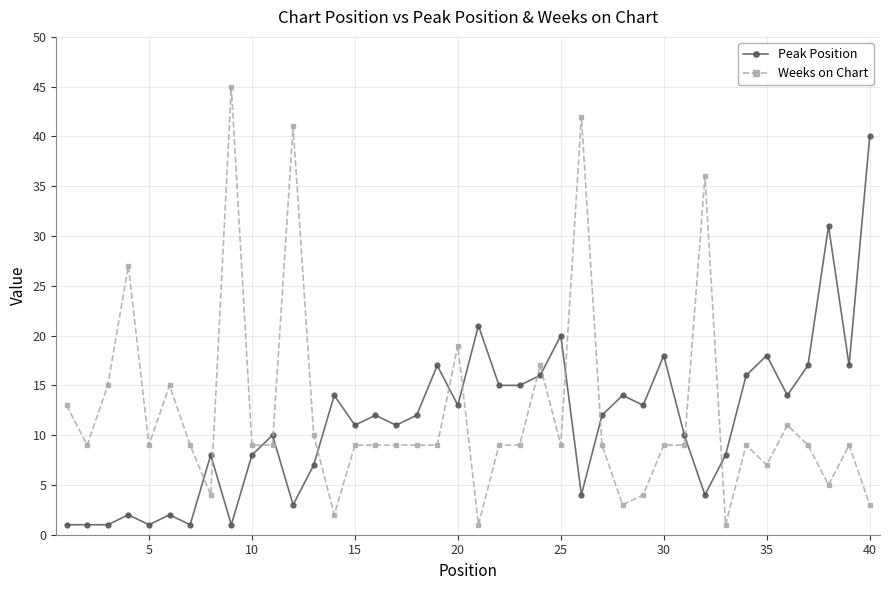

Which series has the widest spread of values?

Weeks on Chart